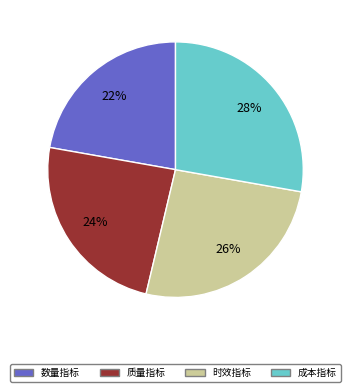

Does any single category account for the majority?

No